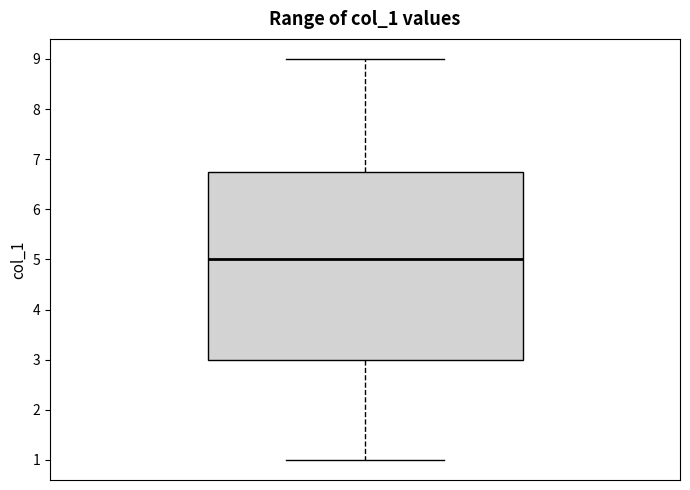

Where does the upper whisker of the box end on the y-axis? The values are not printed on the chart, so give them approximately, as read against the axis.

9.0